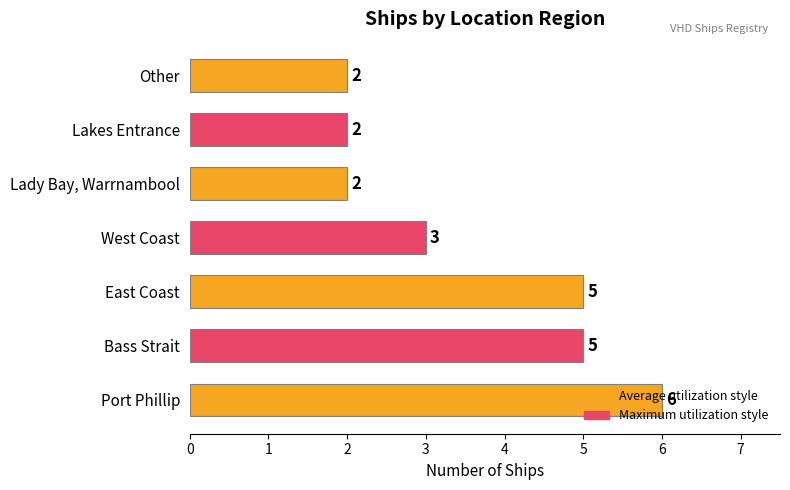

What is the average value?

4